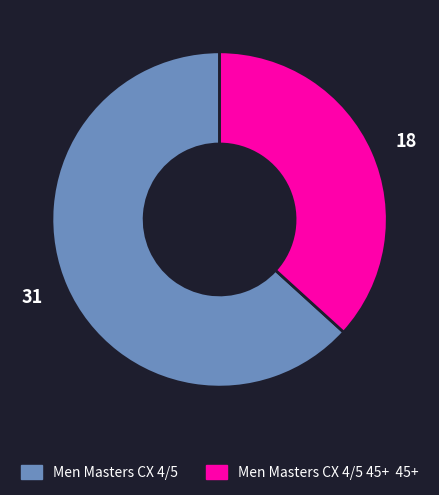

True or false: 31 accounts for 63% of the total.

True